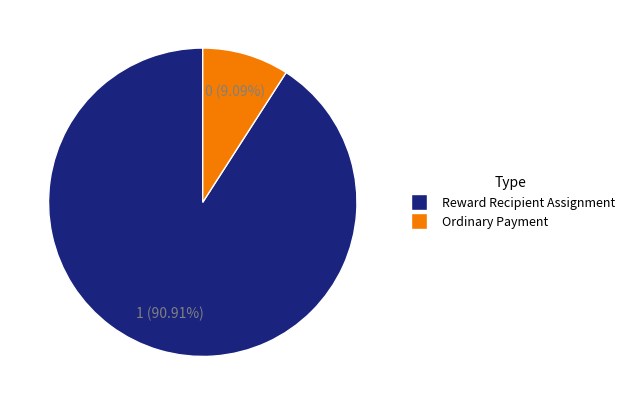

How many slices are in this pie chart?

2